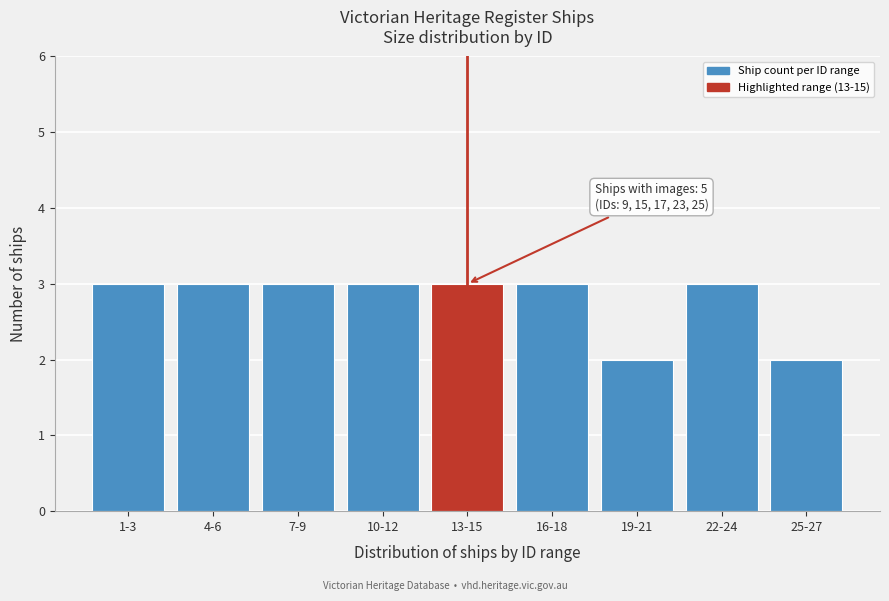

Reading right to left, extract all data points from this chart.

25-27=2	22-24=3	19-21=2	16-18=3	13-15=3	10-12=3	7-9=3	4-6=3	1-3=3